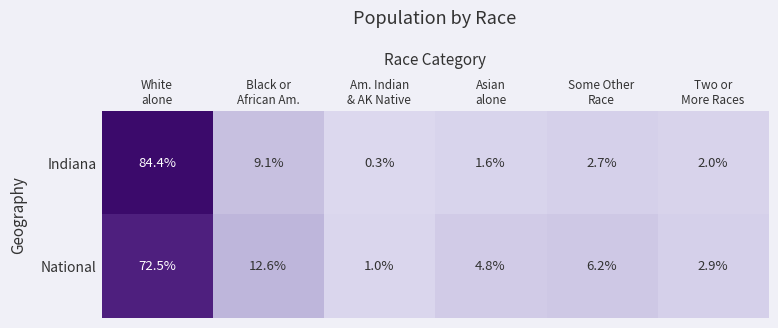

What is the difference between the maximum and minimum values in the Indiana series?

84.1